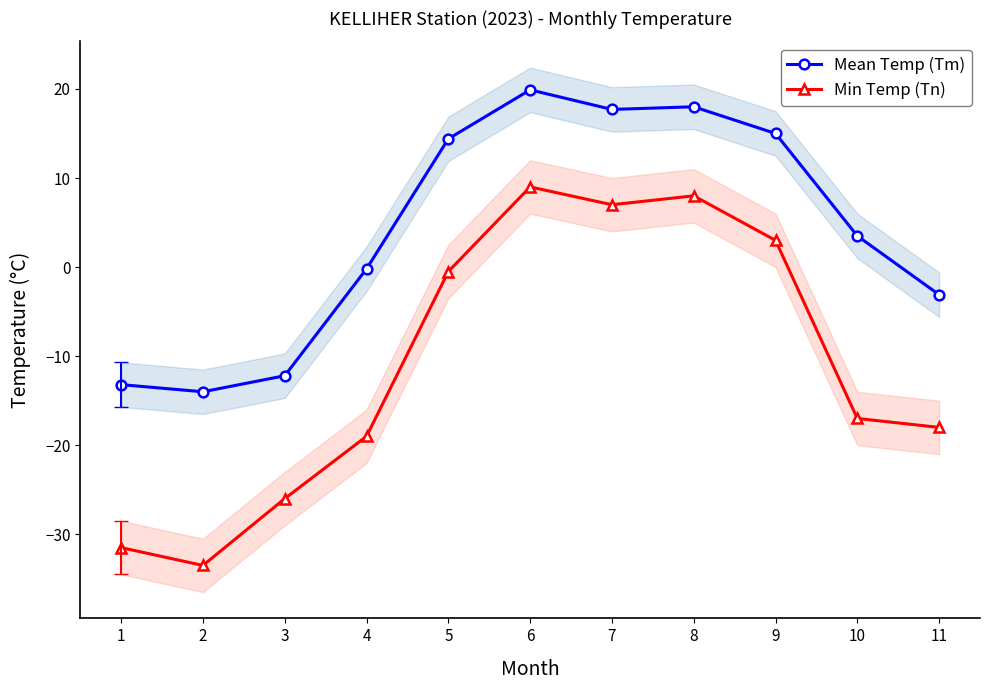

Rank the series at 3 from highest to lowest value.

Mean Temp (Tm), Min Temp (Tn)